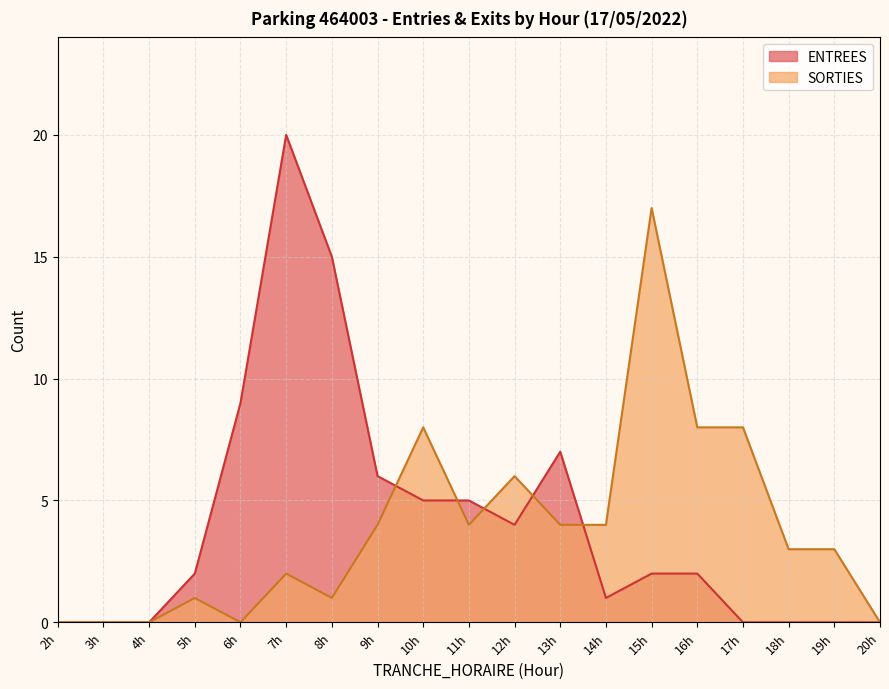

Which series has the largest total across all categories?

ENTREES